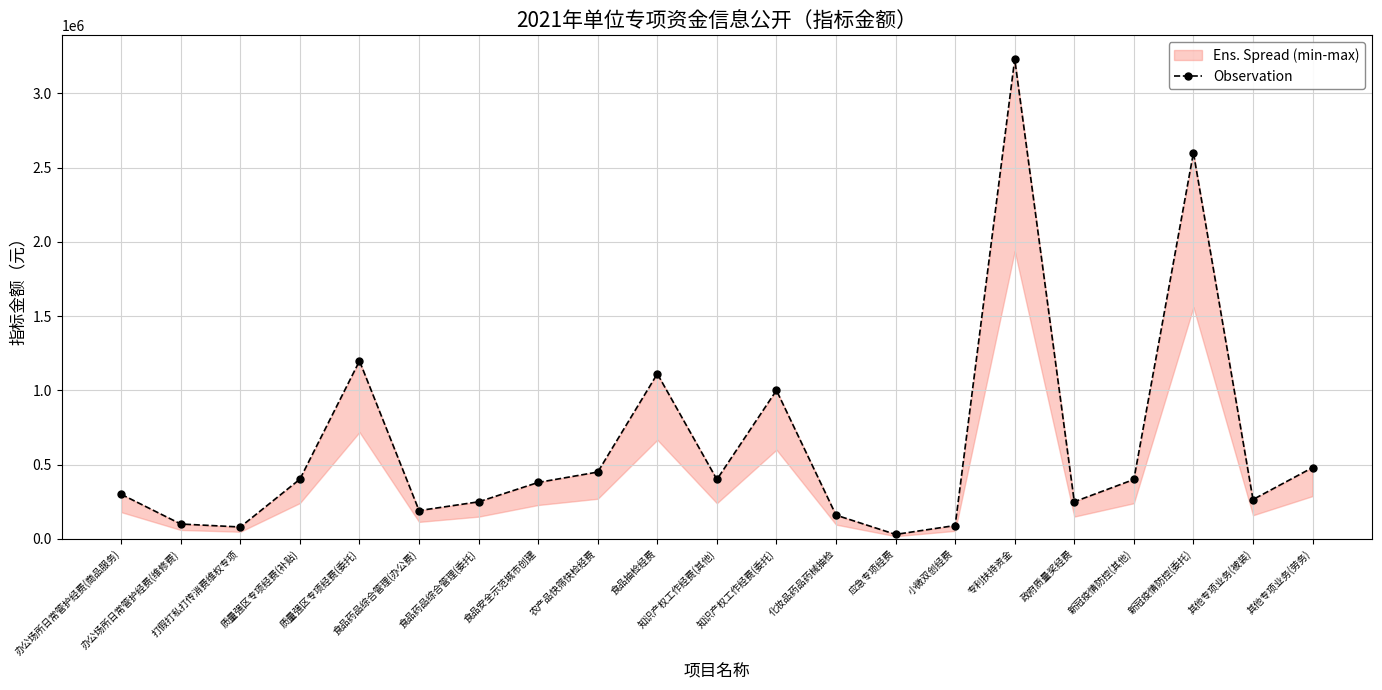

At which category does the data reach its first local peak?

质量强区专项经费(委托)